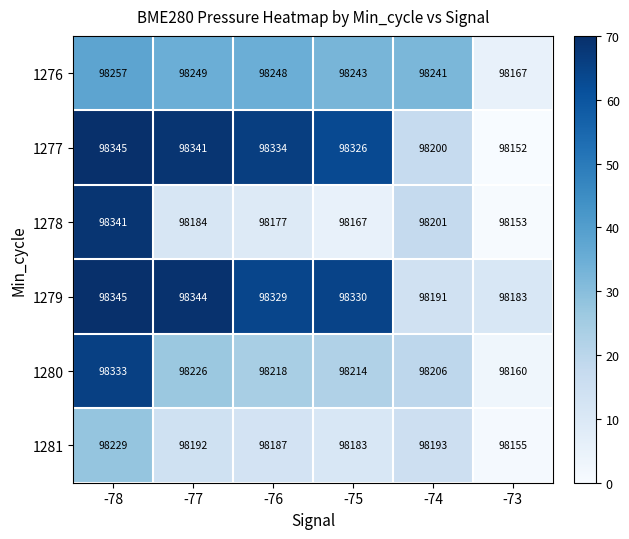

What is the spread (max minus min) of values at -78?

116